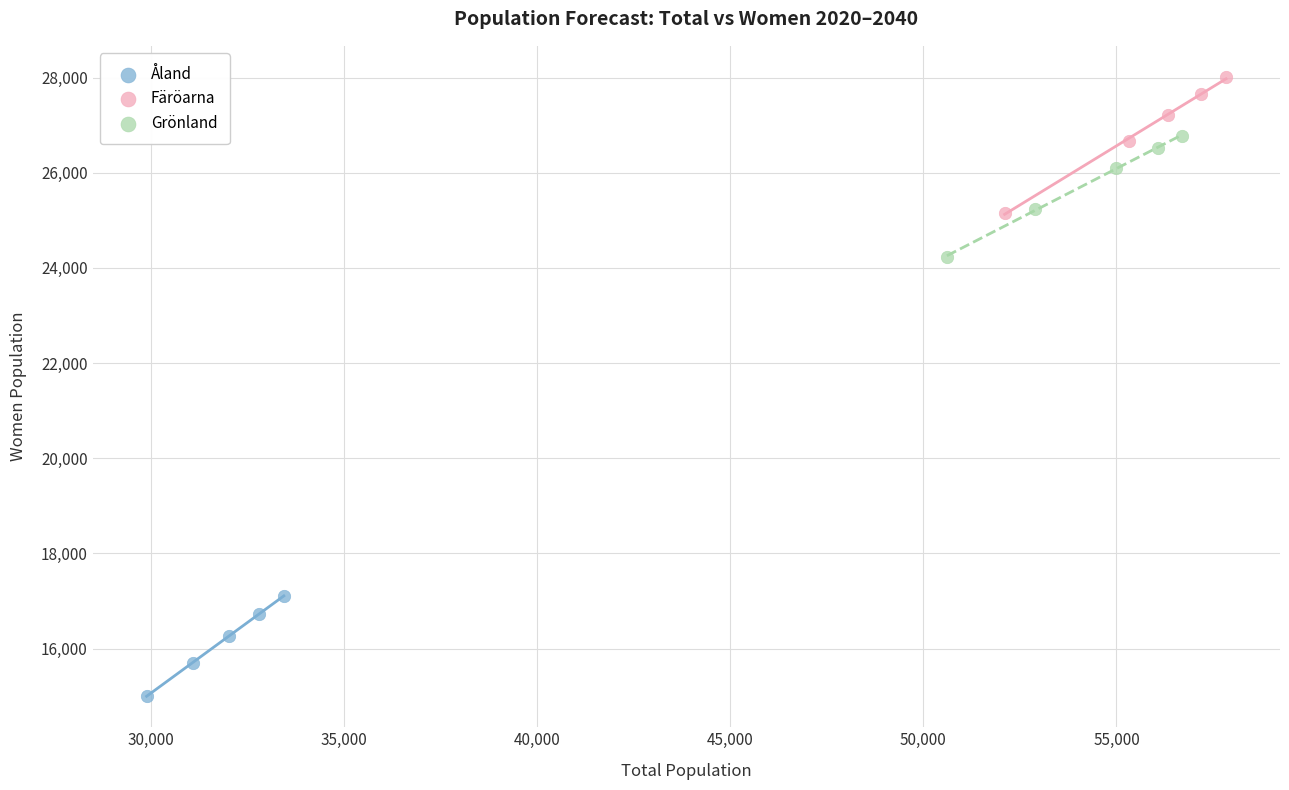

What are all the series names shown in the legend?

Åland, Färöarna, Grönland